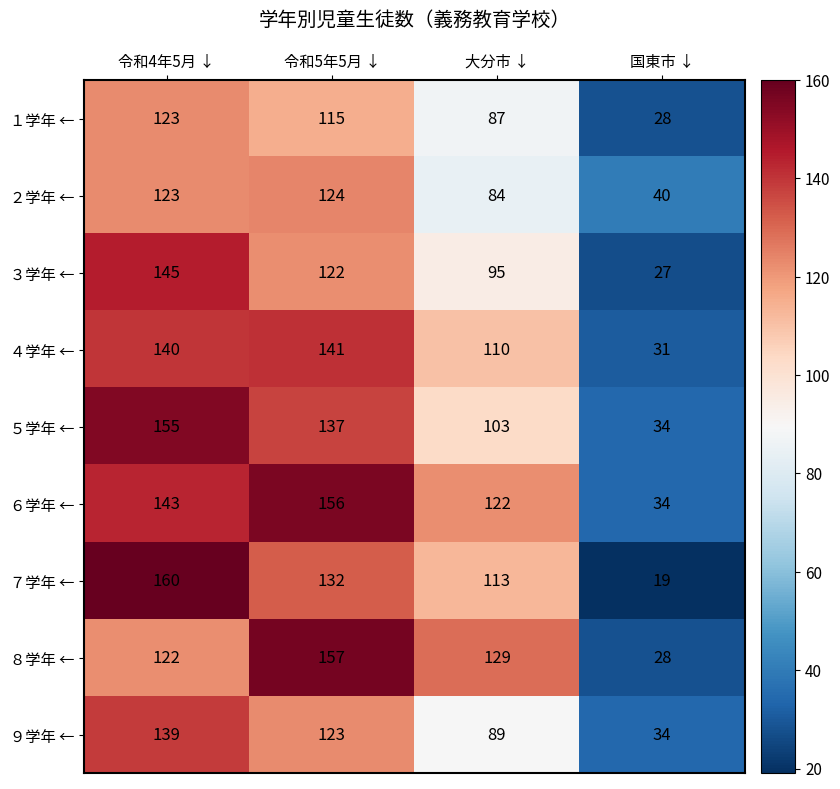

Rank the categories by ７学年 ← value from lowest to highest.

国東市 ↓, 大分市 ↓, 令和5年5月 ↓, 令和4年5月 ↓